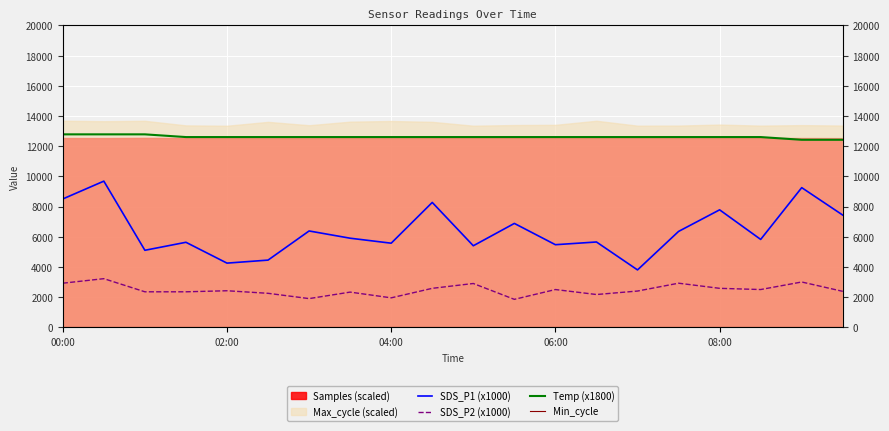

Read the SDS_P1 (x1000) value at 14, to the nearest 10.

3800